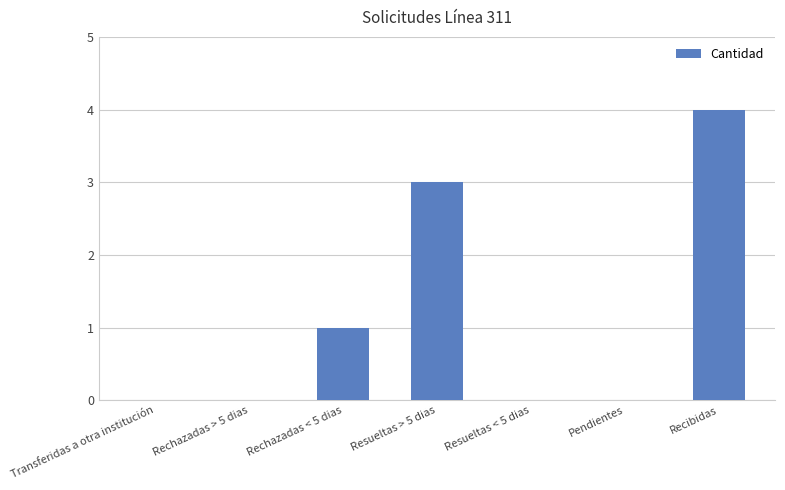

Count the number of categories in the chart.

7